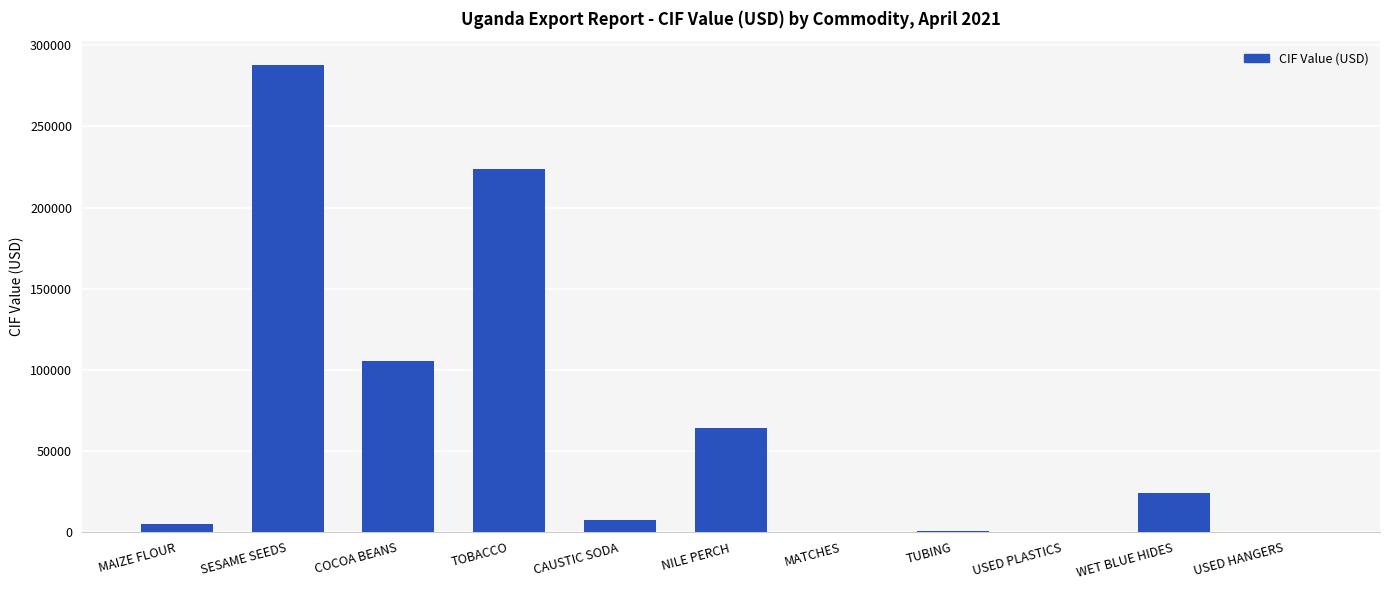

What is the change in value from SESAME SEEDS to CAUSTIC SODA?

-280673.0